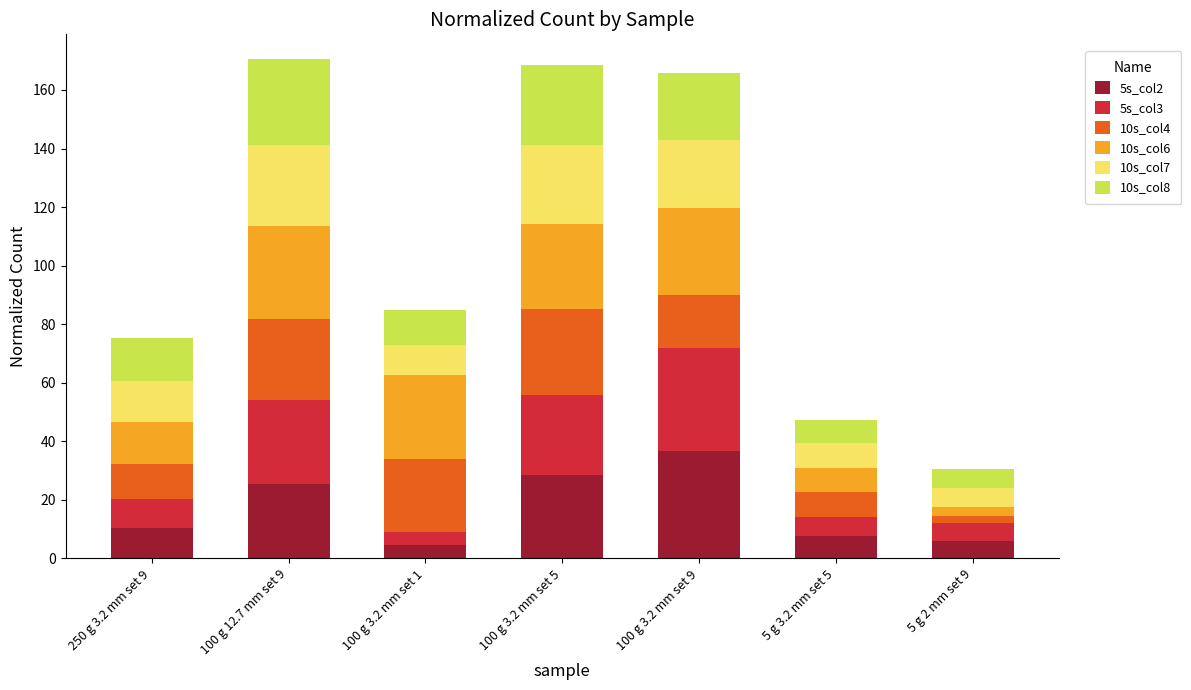

Is it true that 5s_col2 equals 5.9 at 5 g 2 mm set 9?

True